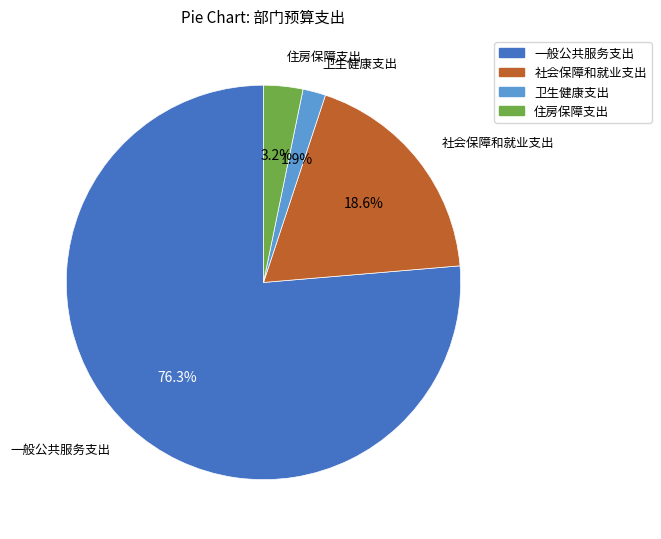

Count the number of slices in the pie.

4